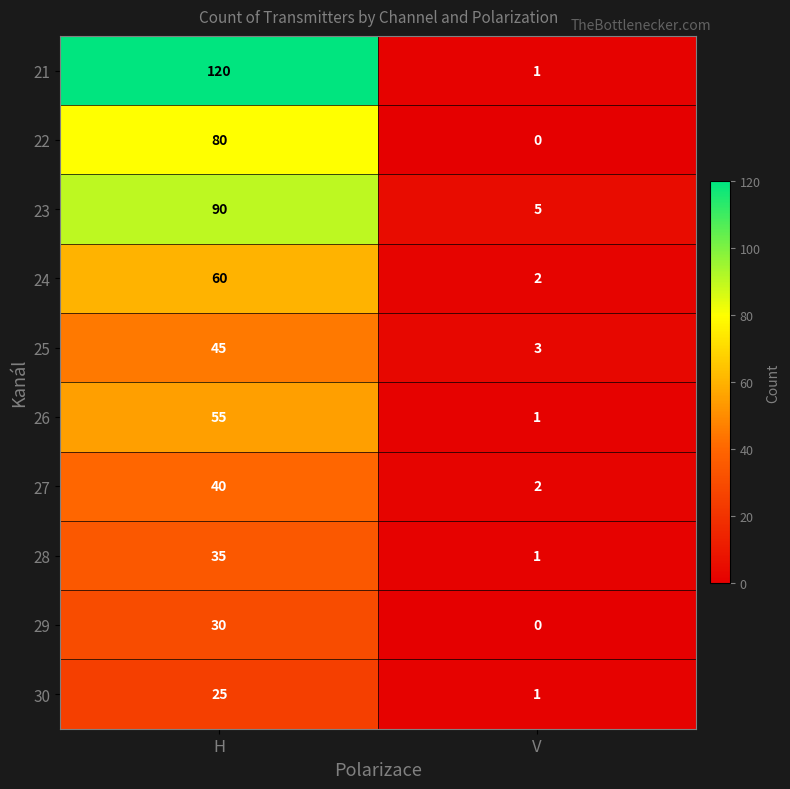

Reading left to right, transcribe all the data shown in this chart.

21: 120	1
22: 80	0
23: 90	5
24: 60	2
25: 45	3
26: 55	1
27: 40	2
28: 35	1
29: 30	0
30: 25	1